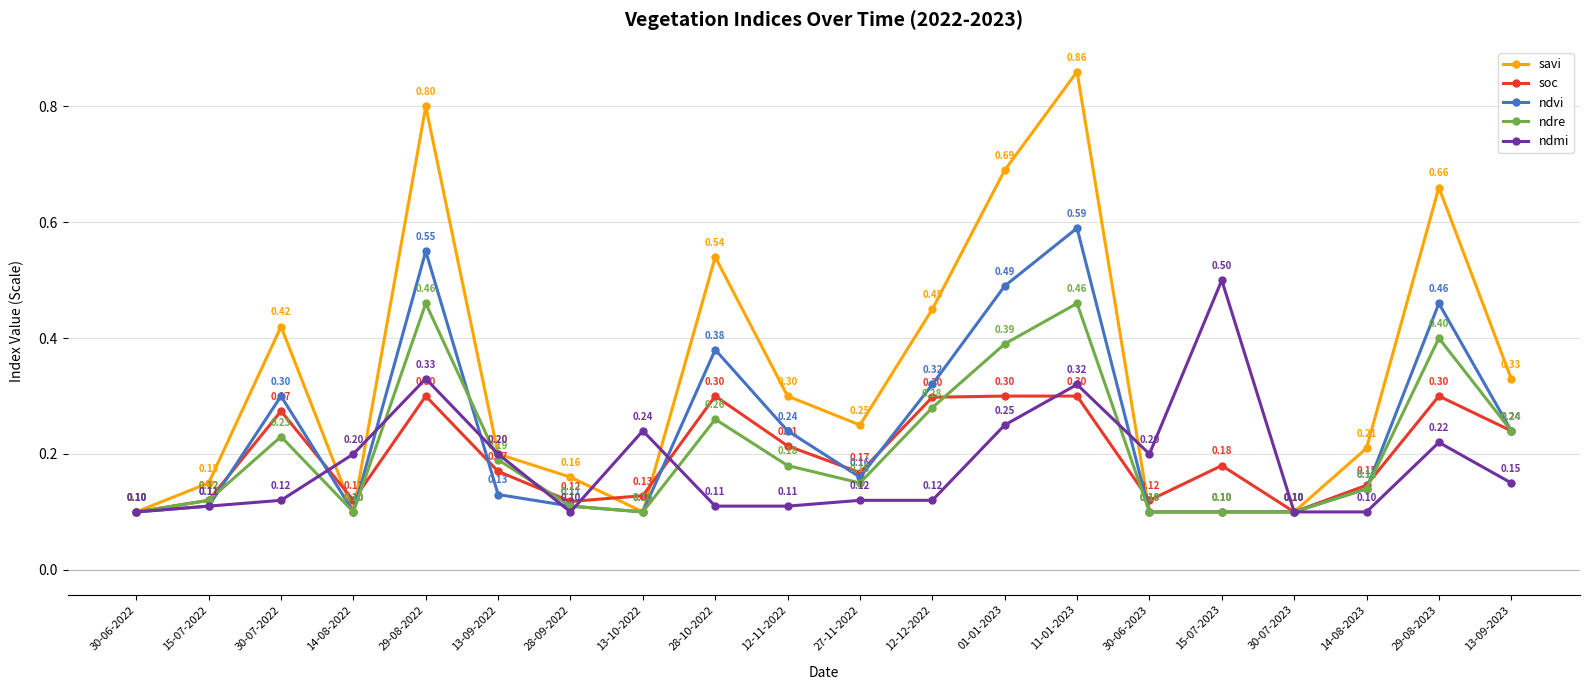

Which series has the widest spread of values?

savi